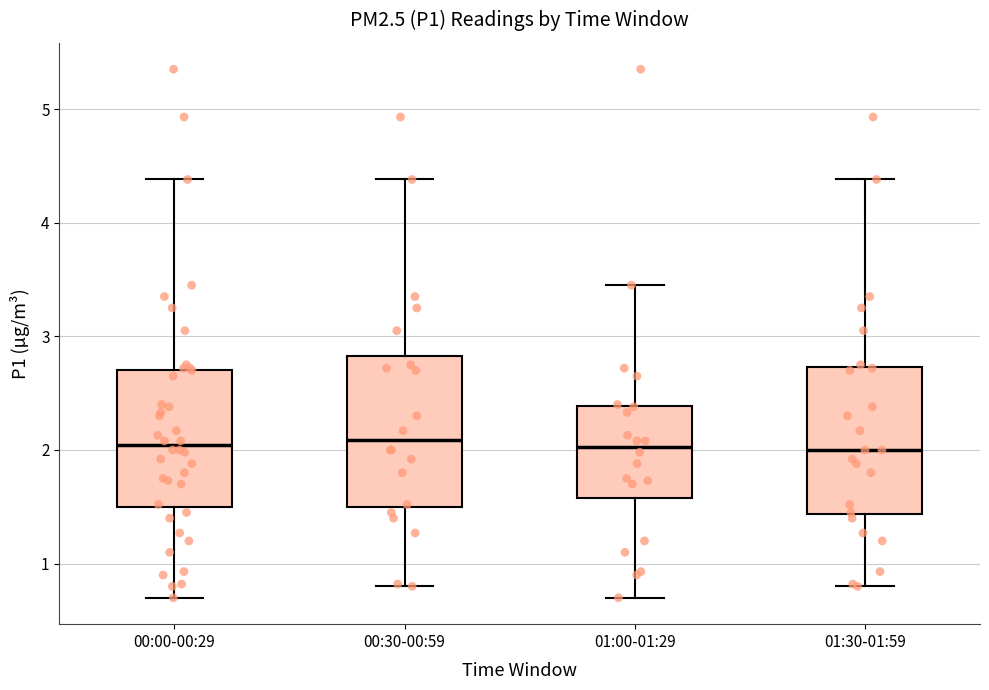

Where is the upper edge of the box for 00:30-00:59 on the y-axis? The values are not printed on the chart, so give them approximately, as read against the axis.

2.8